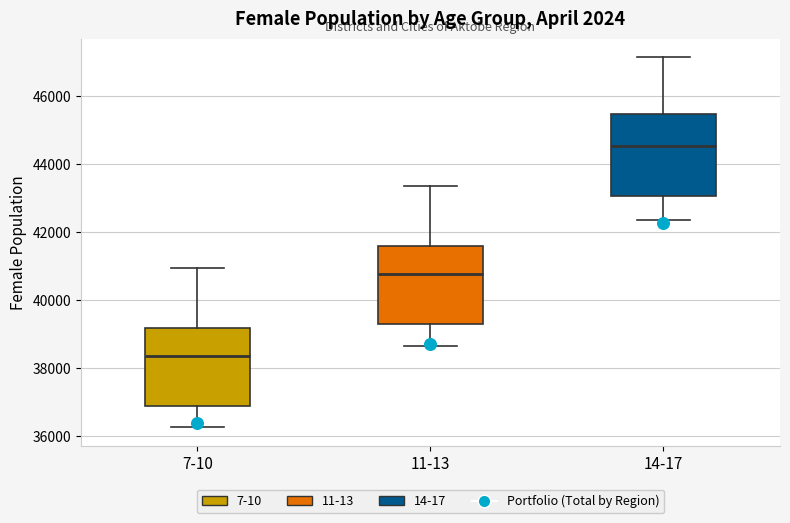

Where is the upper edge of the box for 7-10 on the y-axis? The values are not printed on the chart, so give them approximately, as read against the axis.

39200